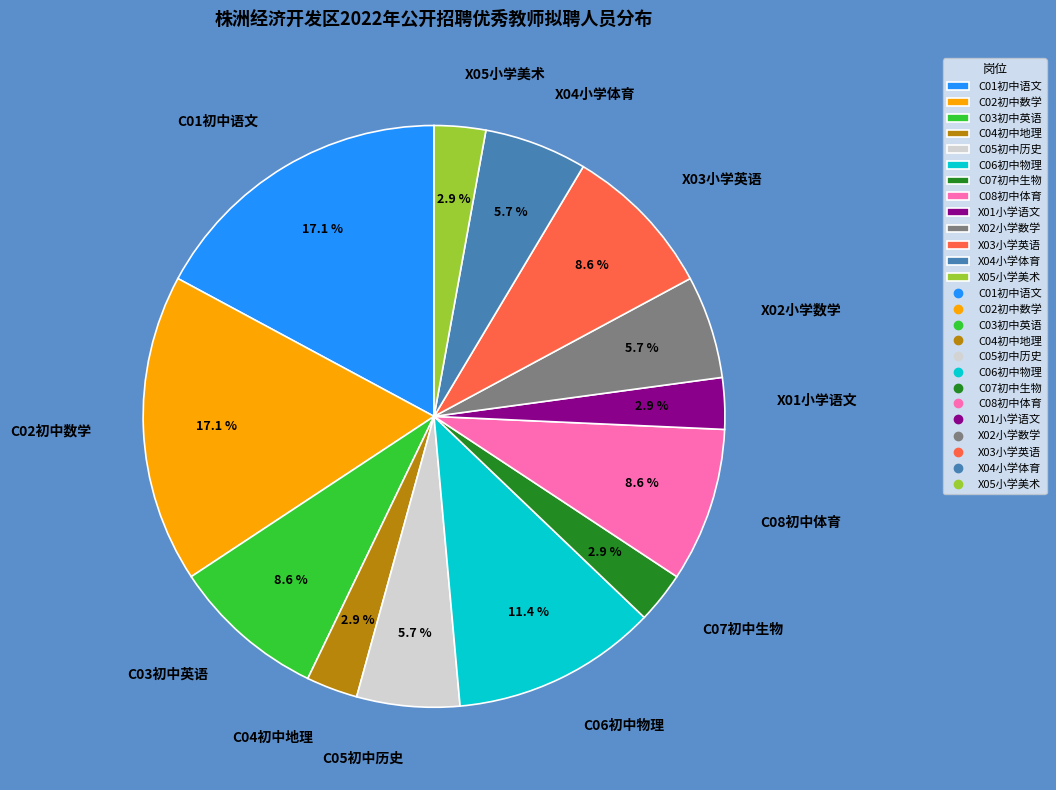

Approximately how many times larger is the value at X04小学体育 compared to C02初中数学?

0.3